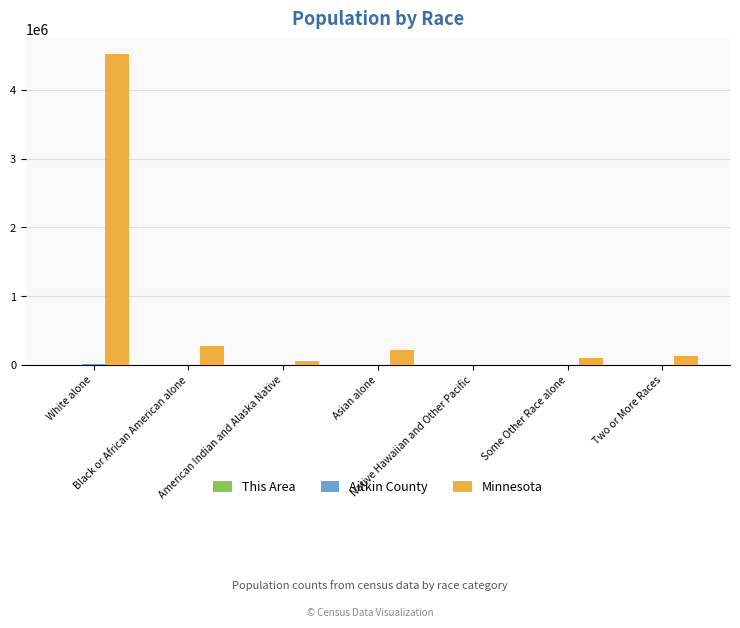

Which series has the widest spread of values?

Minnesota